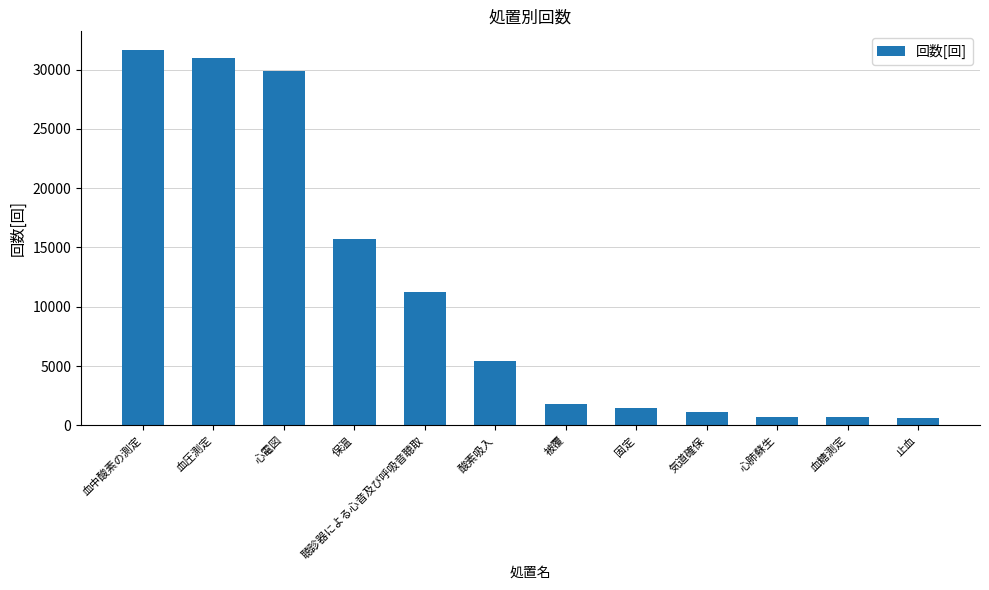

What is the difference between the maximum and minimum values?

31019